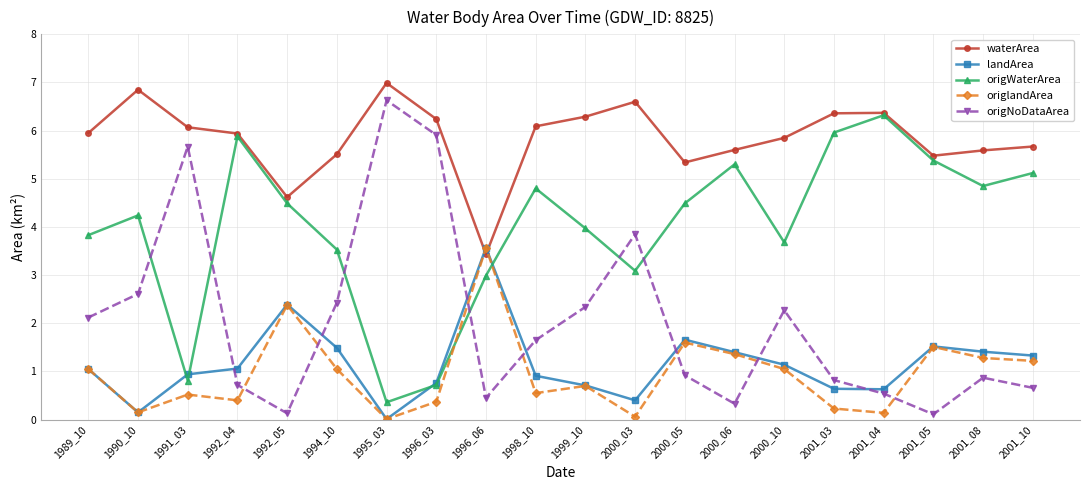

The origWaterArea series shows 2.2 at 1992_05. True or false?

False